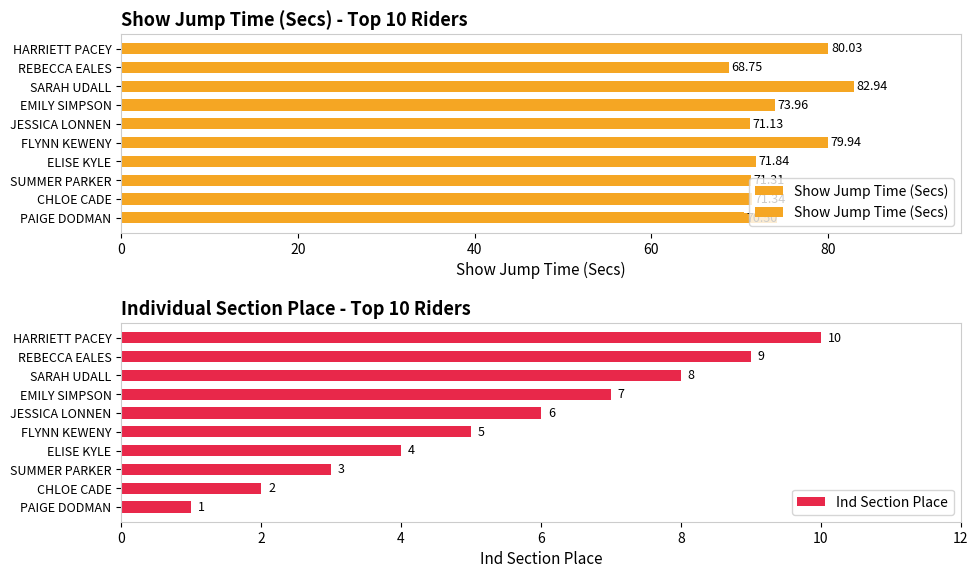

Rank the categories by Ind Section Place value from highest to lowest.

HARRIETT PACEY, REBECCA EALES, SARAH UDALL, EMILY SIMPSON, JESSICA LONNEN, FLYNN KEWENY, ELISE KYLE, SUMMER PARKER, CHLOE CADE, PAIGE DODMAN